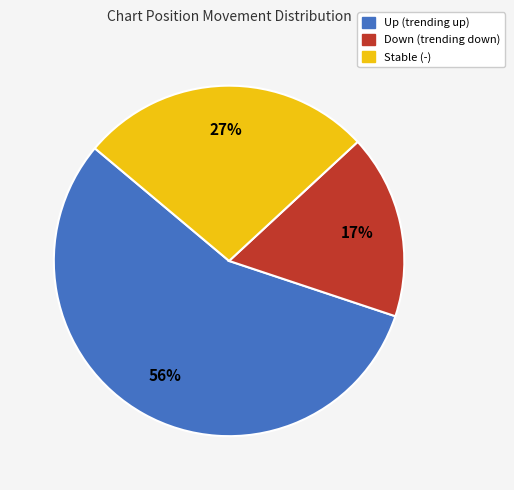

To the nearest percent, what is the difference between the largest and smallest slice percentages?

39%